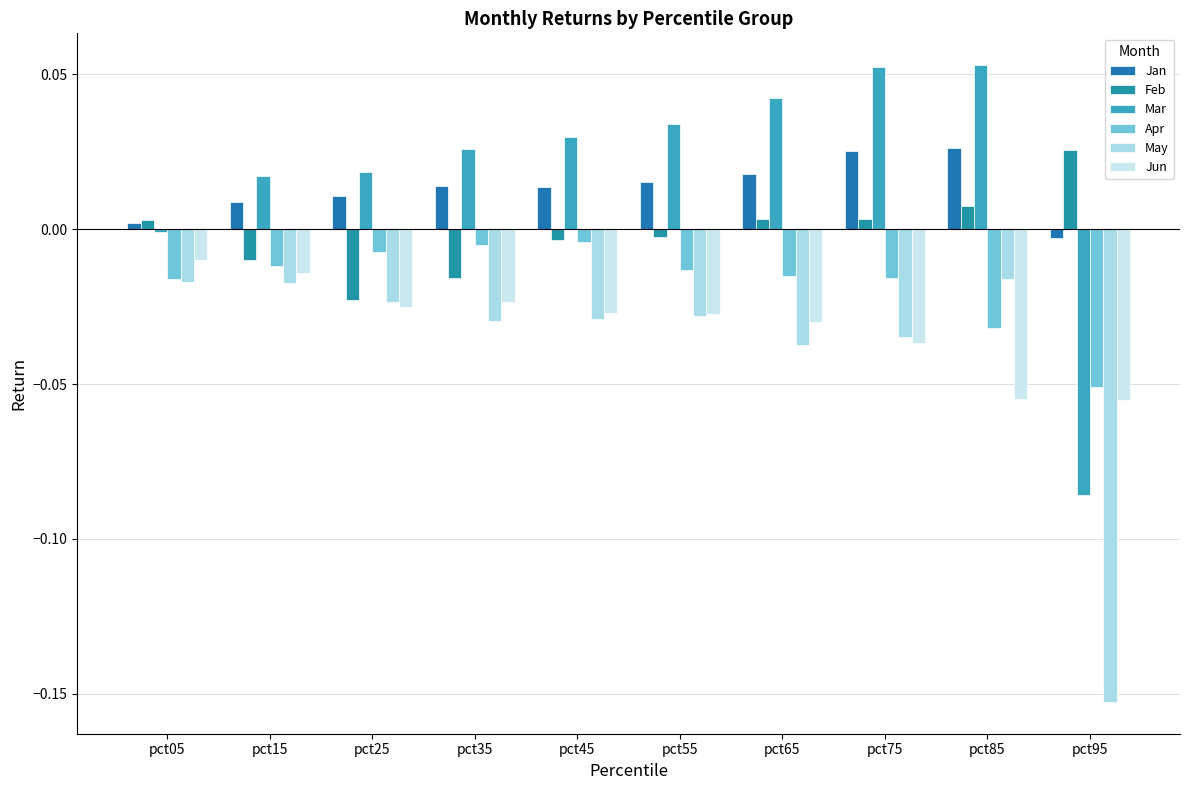

Is the value of Jan at pct45 greater than the value of Jun at pct65?

Yes